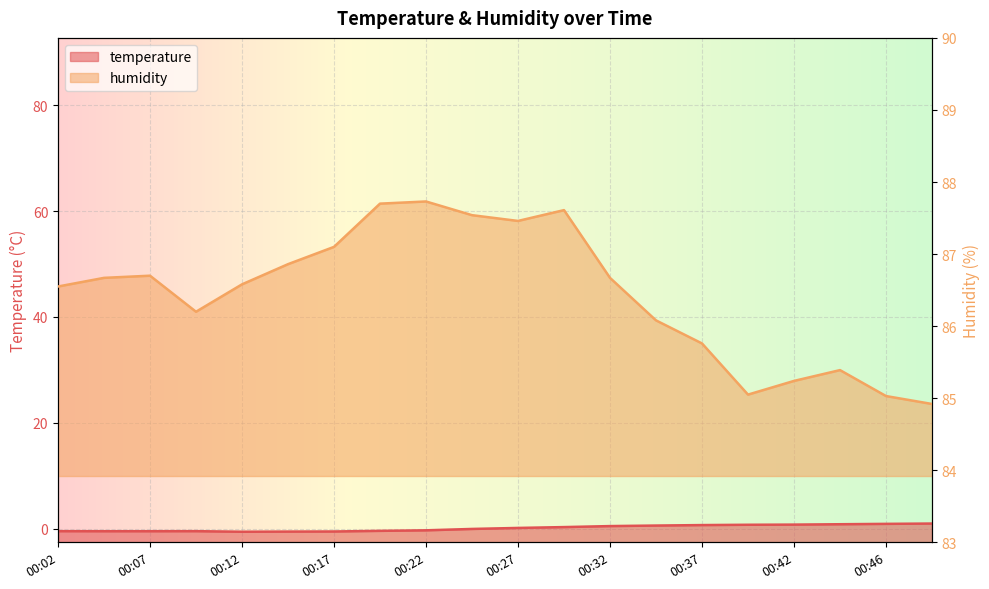

What is the highest value of the humidity series?

87.7